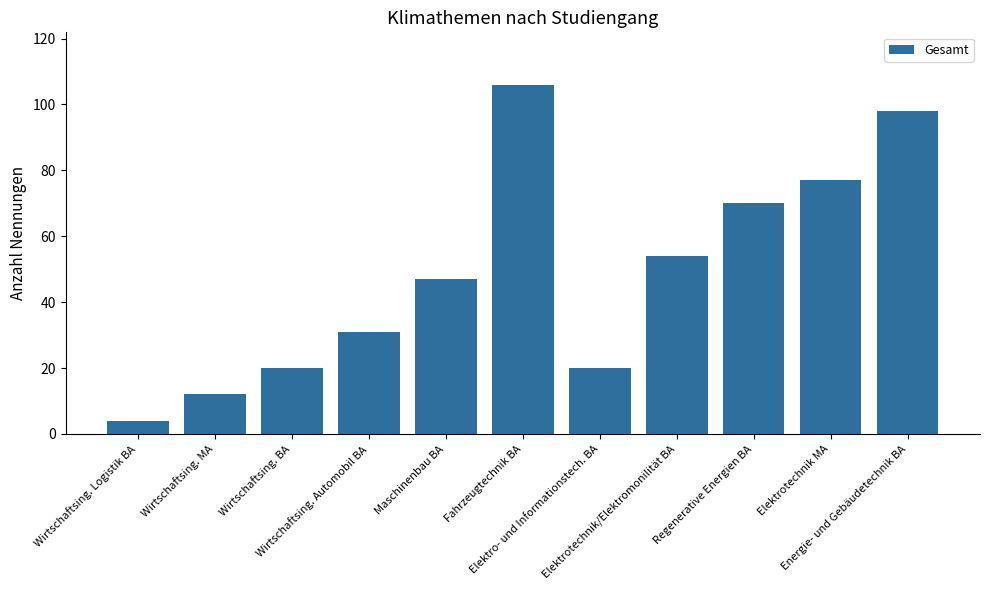

What is the minimum value shown in the chart?

4